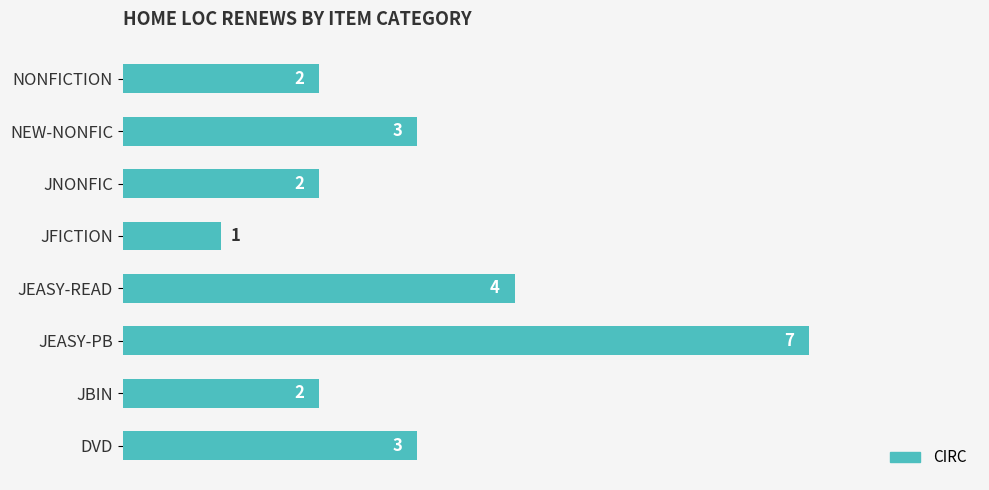

The chart shows a value of 0 at JFICTION. True or false?

False